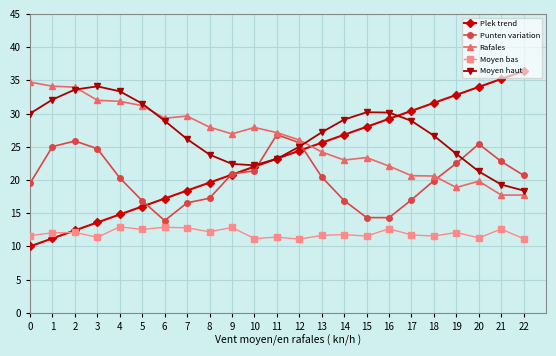

At which label is Plek trend closest to 23?

11